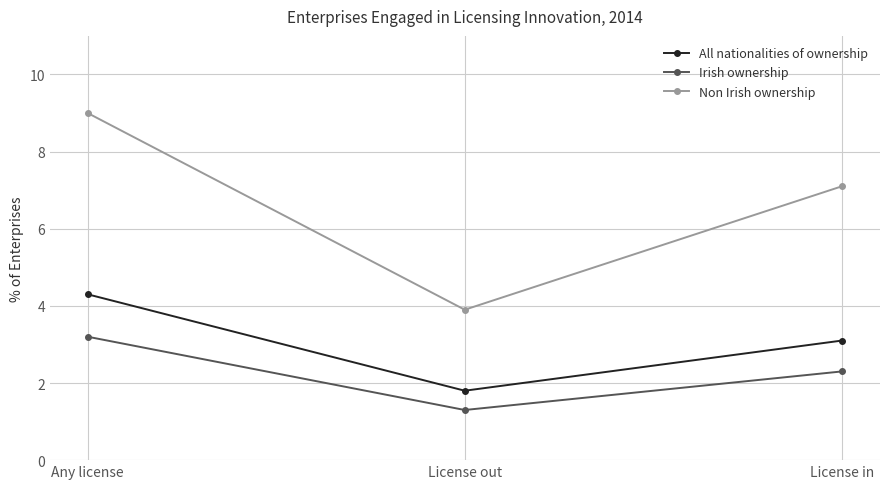

At License out, list the series in order from smallest to largest.

Irish ownership, All nationalities of ownership, Non Irish ownership